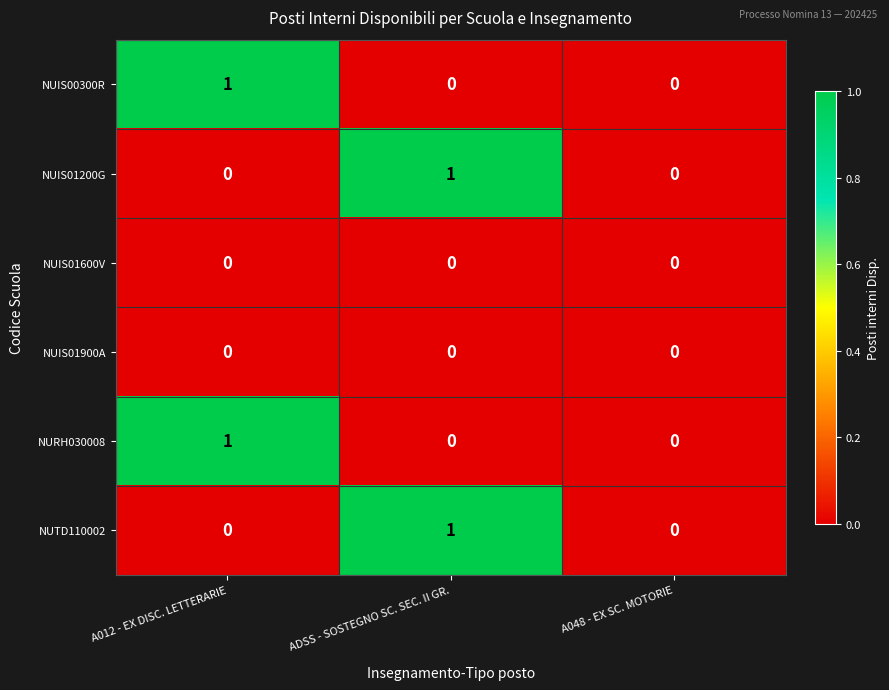

Count the NUIS01200G values in the range 0 to 1.

3